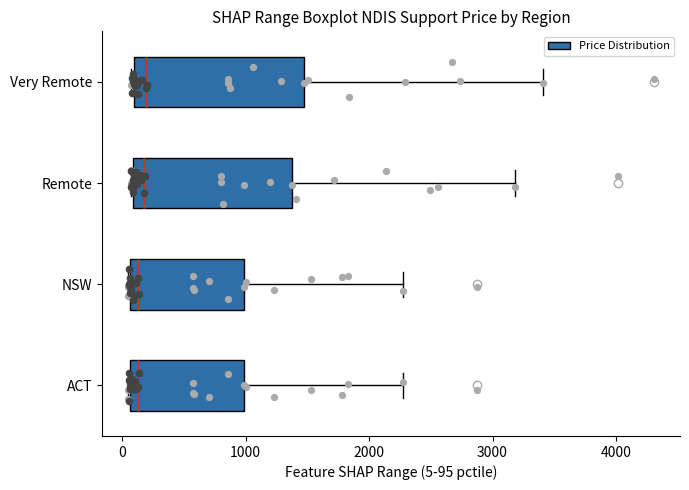

Reading bottom to top, read every box against the x-axis: the position of its median line, the range the box covers, and the ends of its whiskers. The values are not printed on the chart, so give them approximately, as read against the axis.

ACT: median 100 (just right of the box's left edge), box 100 to 1000, whiskers 0 to 2300
NSW: median 100 (just right of the box's left edge), box 100 to 1000, whiskers 0 to 2300
Remote: median 200, box 100 to 1400, whiskers 100 to 3200
Very Remote: median 200, box 100 to 1500, whiskers 100 to 3400